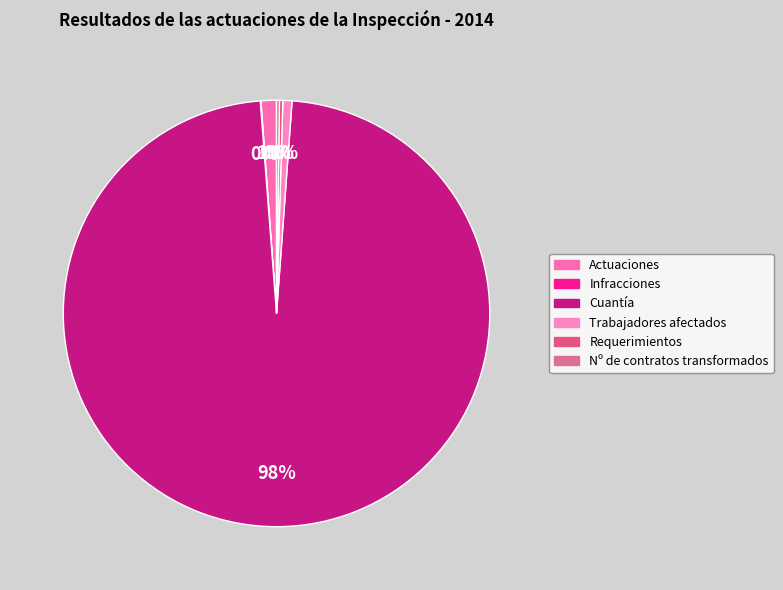

To the nearest percent, what is the difference between the Cuantía and Requerimientos slice percentages?

97%